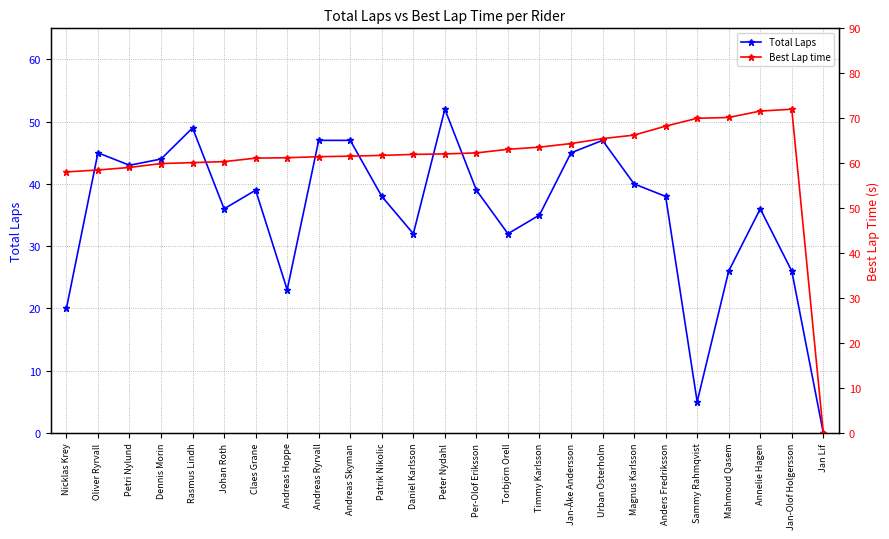

Is it true that Best Lap time equals 40.8 at Urban Österholm?

False